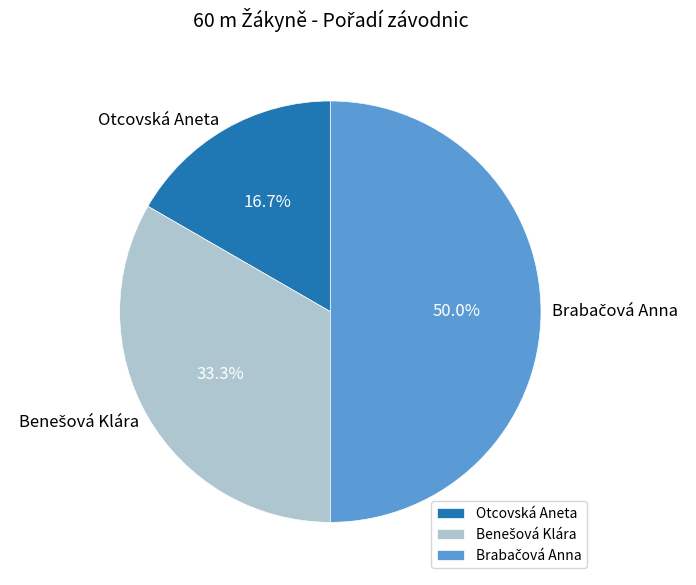

Which category has the smallest portion of the pie?

Otcovská Aneta